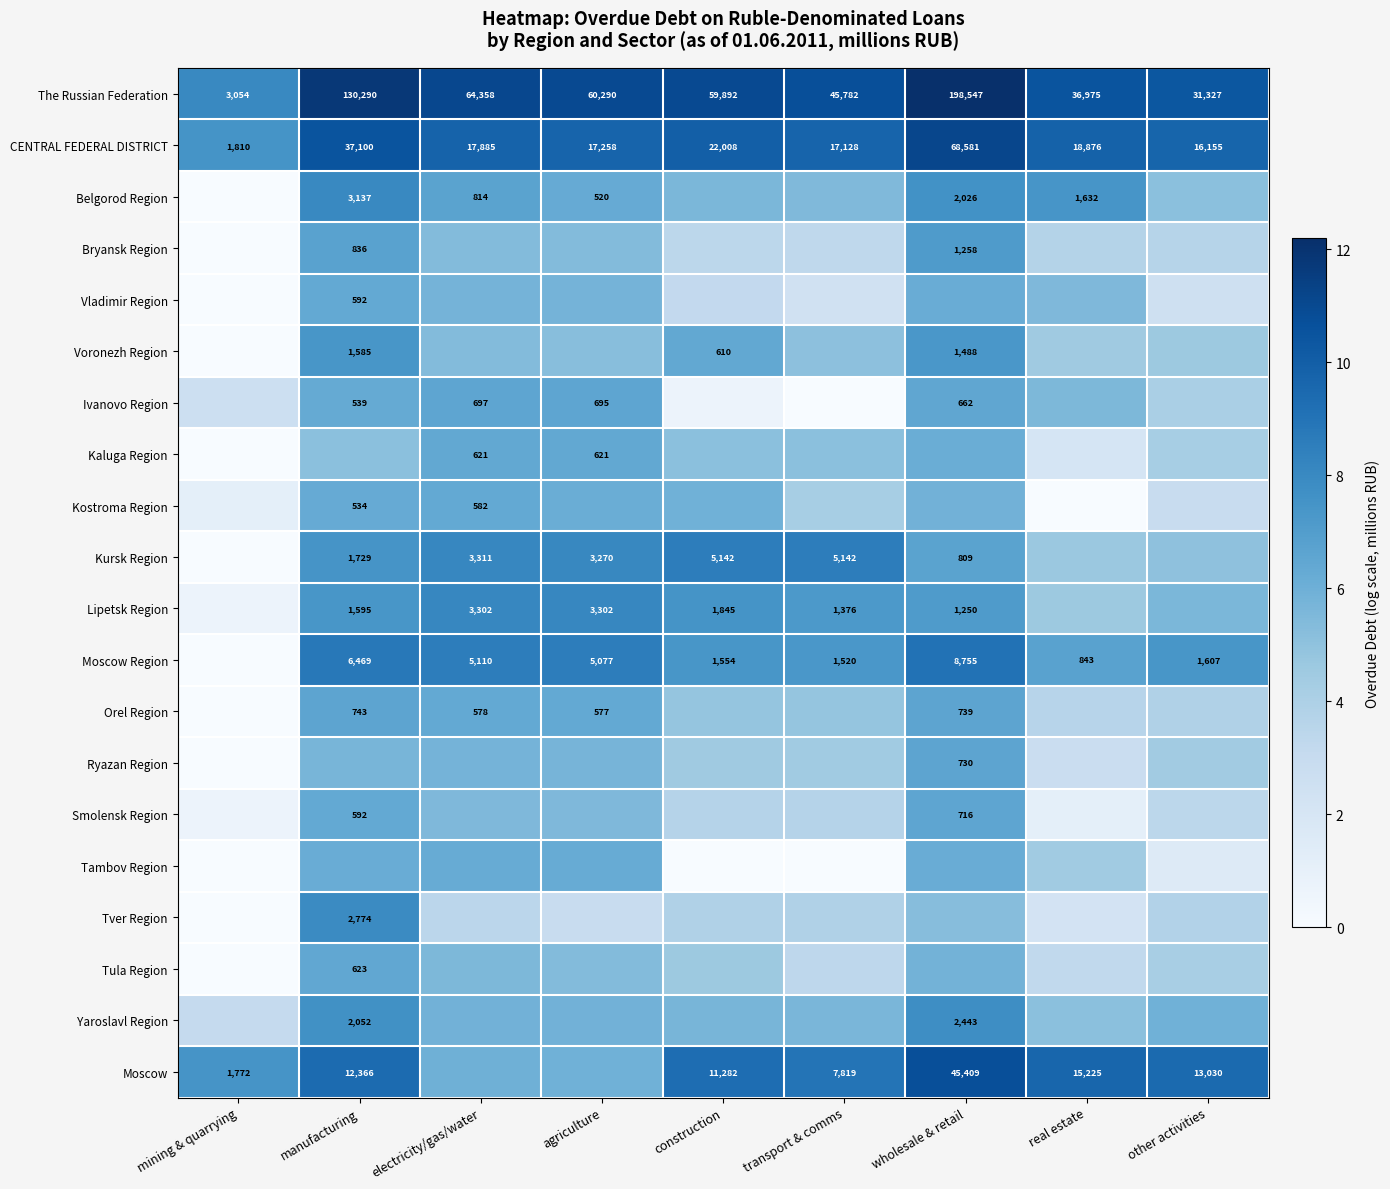

Count the number of data series in this chart.

20